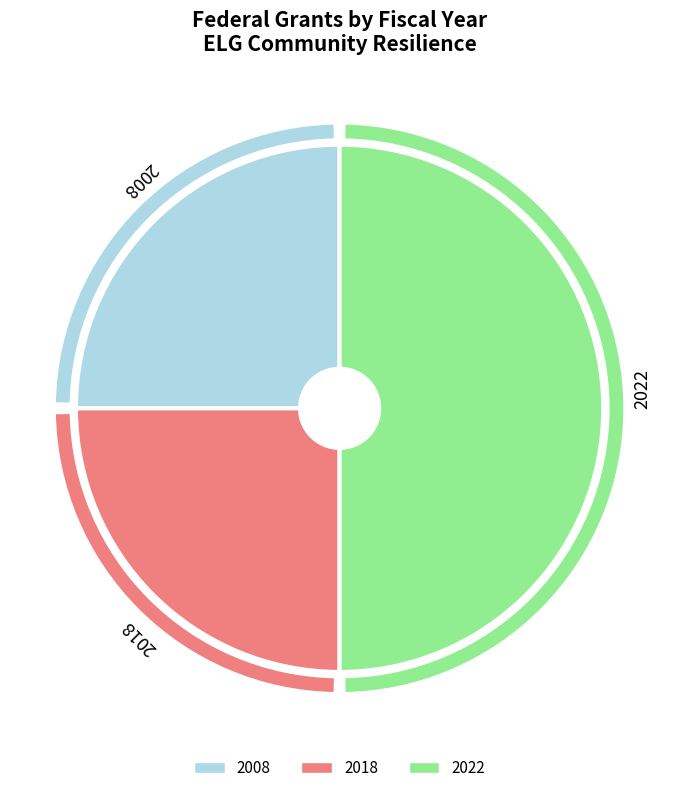

True or false: Participatory Education in Faith Communities accounts for 32% of the total.

False